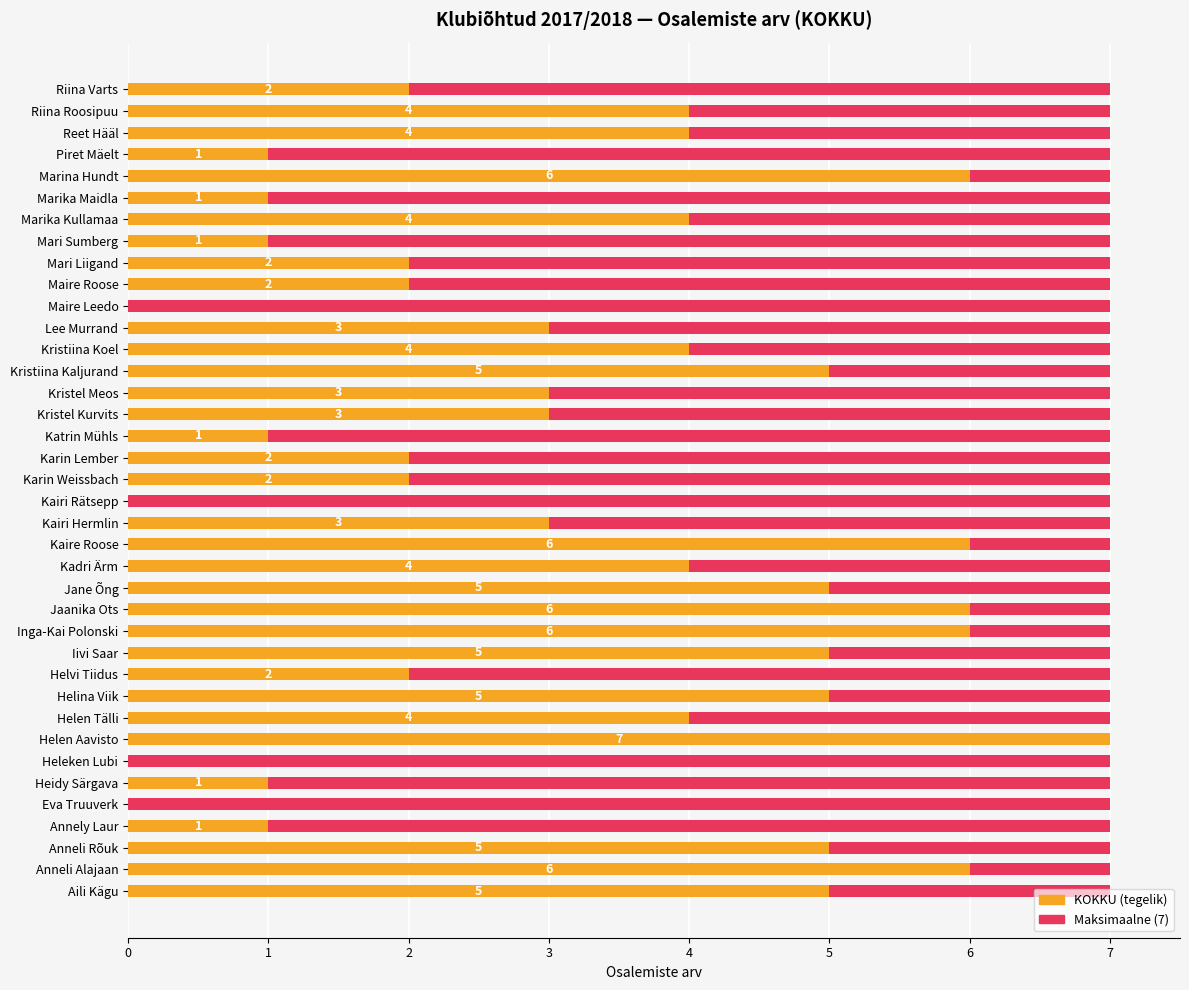

Is the value of KOKKU (actual) at 31 greater than the value of Maximum (7) at 5?

Yes